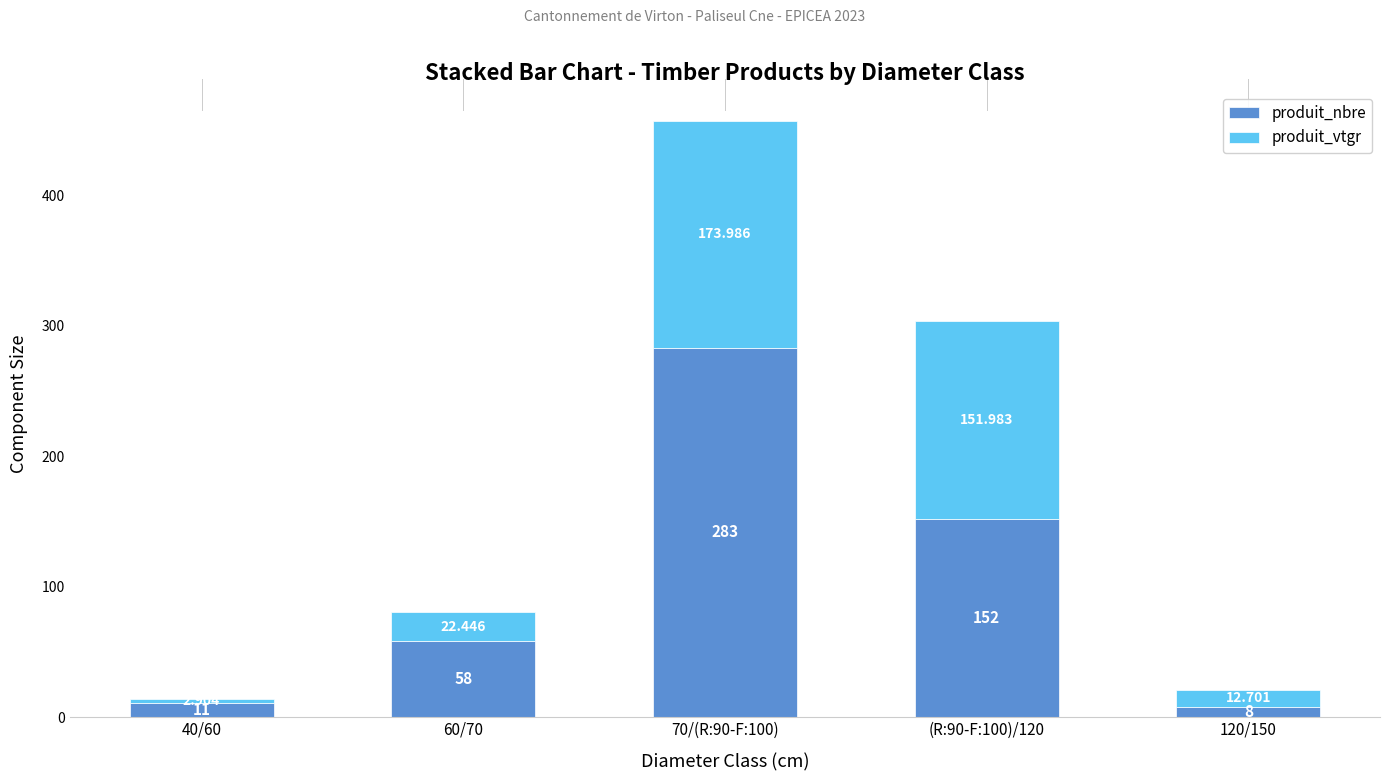

Is it true that produit_nbre equals 152.0 at (R:90-F:100)/120?

True